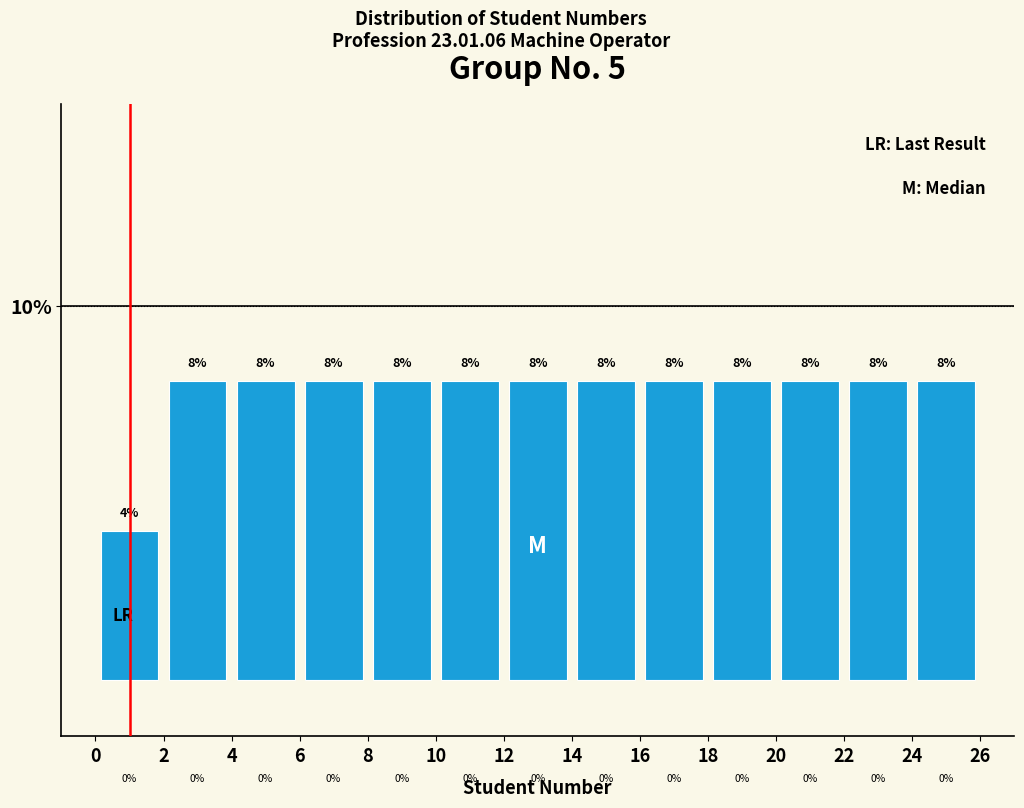

Reading left to right, transcribe this chart: for each bar, give the range it covers on the x-axis and its height.

0 to 2: 4
2 to 4: 8
4 to 6: 8
6 to 8: 8
8 to 10: 8
10 to 12: 8
12 to 14: 8
14 to 16: 8
16 to 18: 8
18 to 20: 8
20 to 22: 8
22 to 24: 8
24 to 26: 8